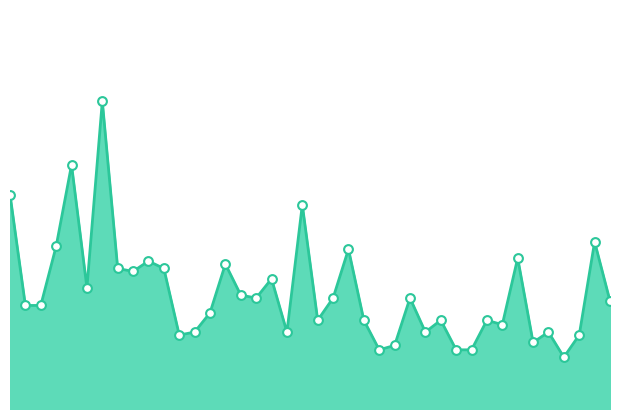

How many lines are shown in the chart?

1